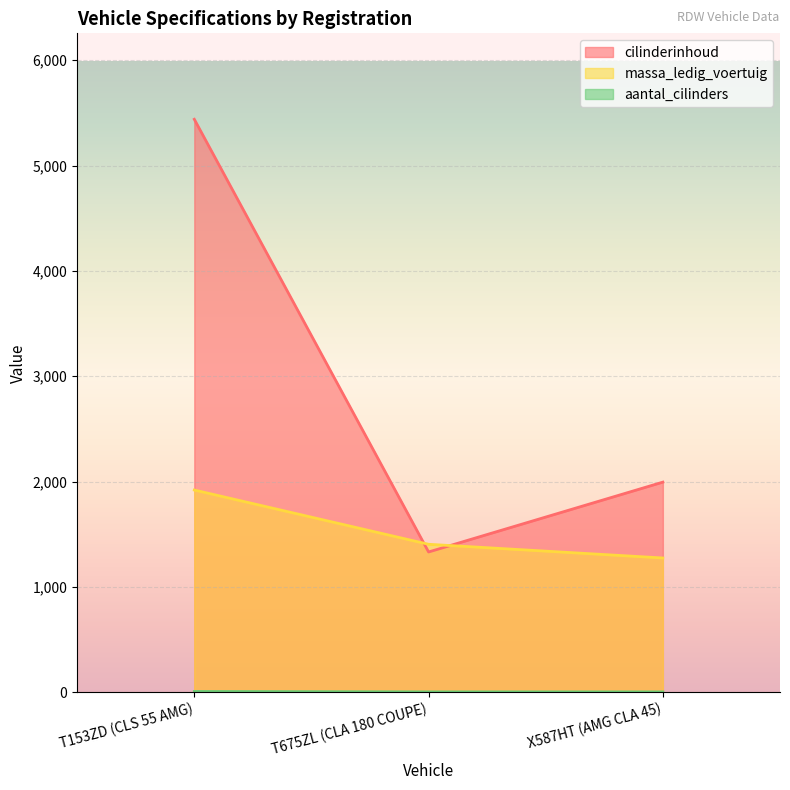

Reading left to right, what are all the values shown in this chart?

cilinderinhoud: 5439	1332	1995
massa_ledig_voertuig: 1920	1405	1275
aantal_cilinders: 8	4	4